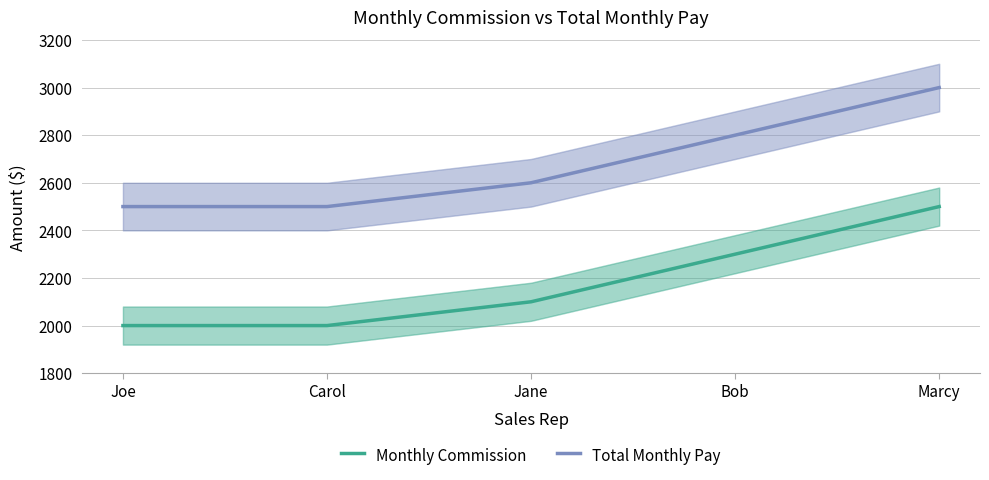

What is the difference between the Monthly Commission values at Jane and Joe?

100